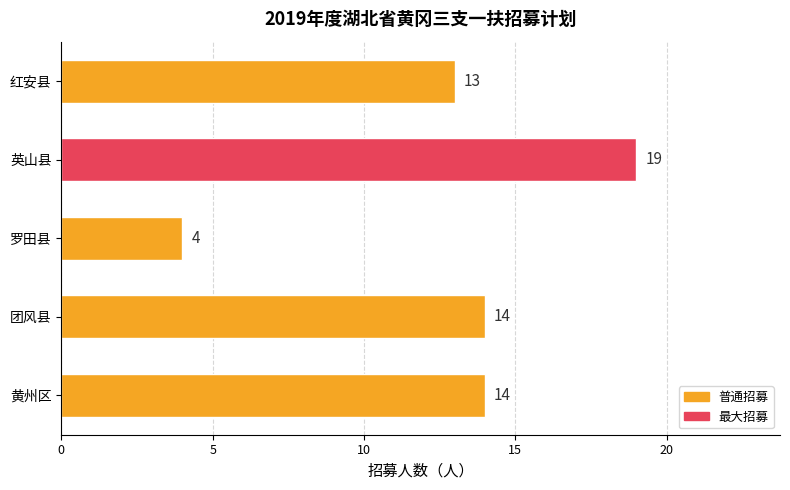

What is the difference between the maximum and minimum values?

15